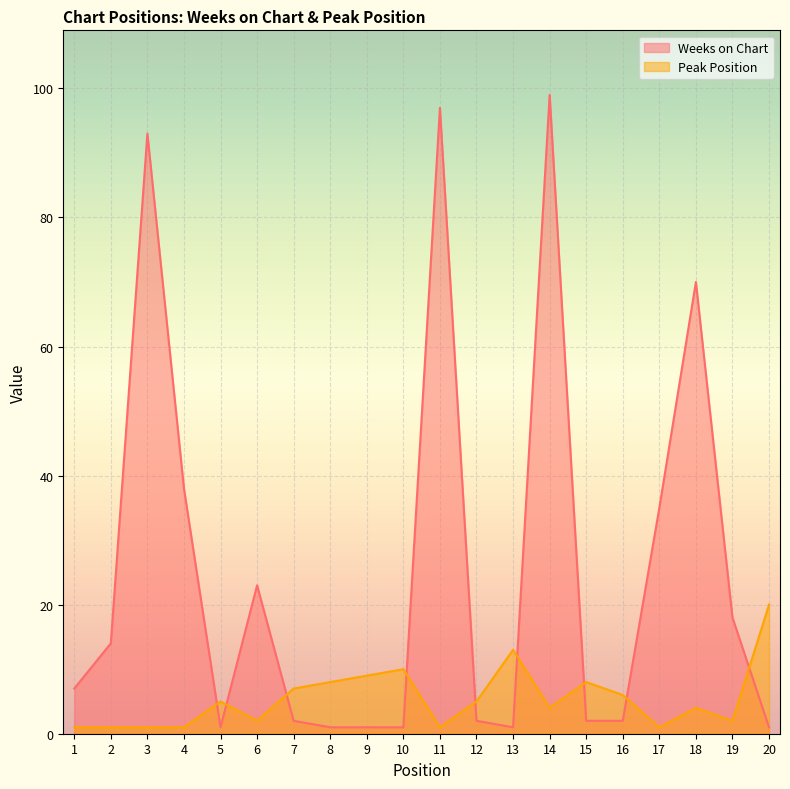

Which series changed the most between 5 and 20?

Peak Position